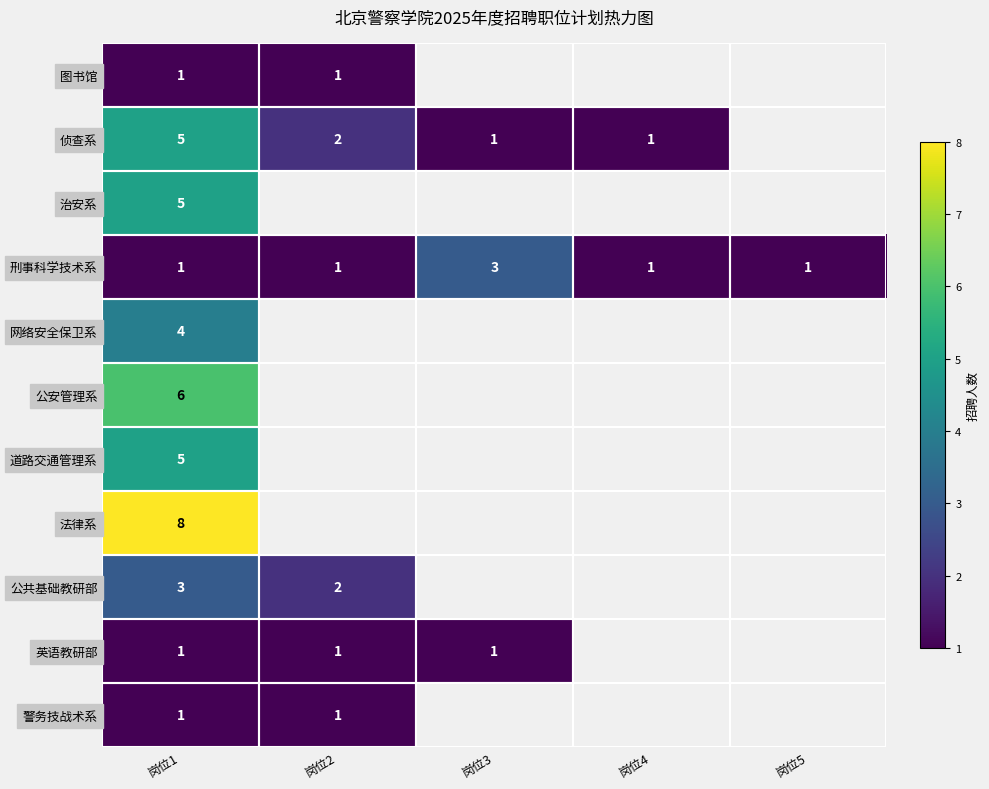

The value of 警务技战术系 at 岗位1 is 1. True or false?

True